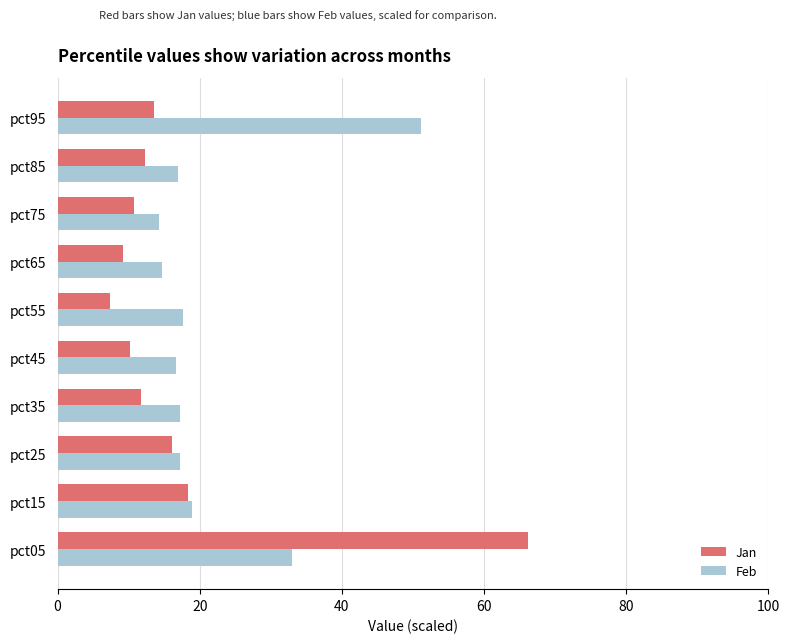

What is the difference between the highest and lowest values at pct65?

5.4